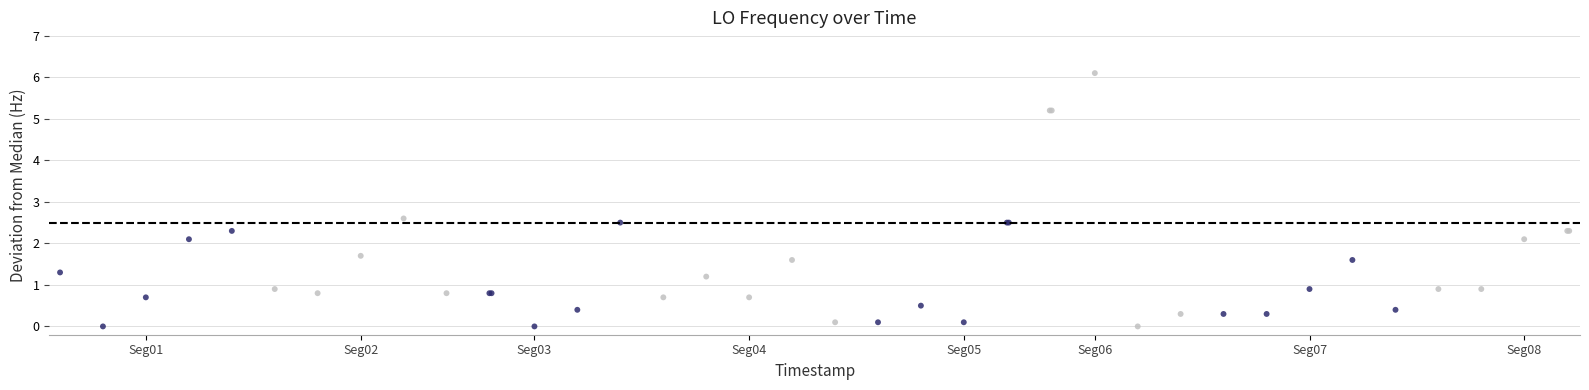

What Y value in the scatter plot is closest to 3?

2.6